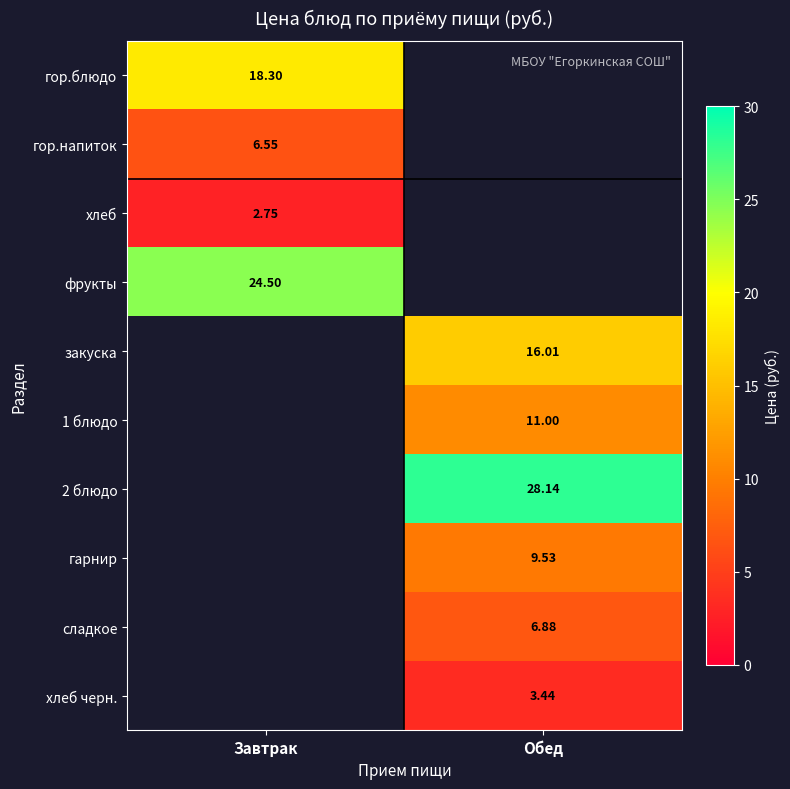

At how many categories does at least one series exceed 16?

2